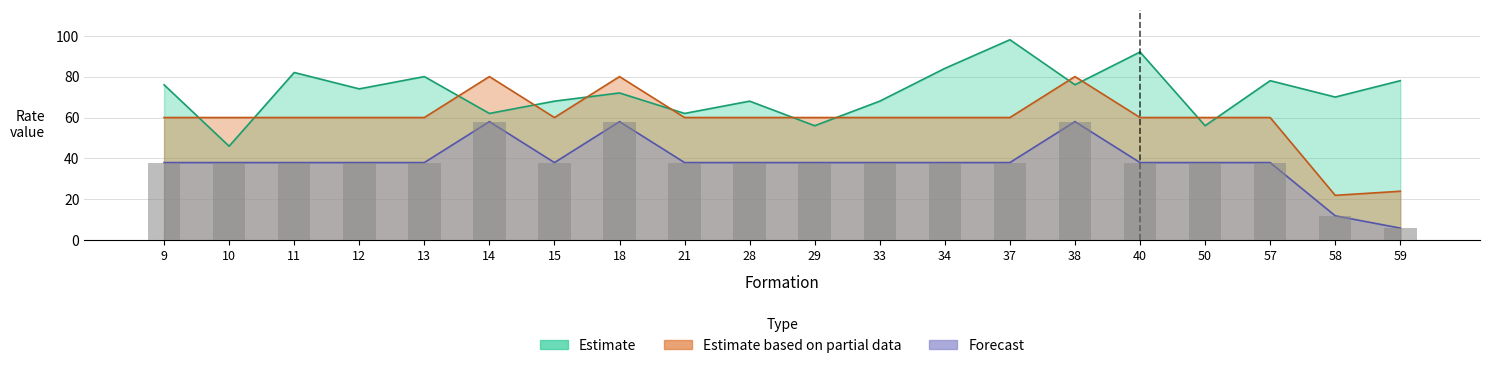

What is the average value of the RATE3 series?

38.1